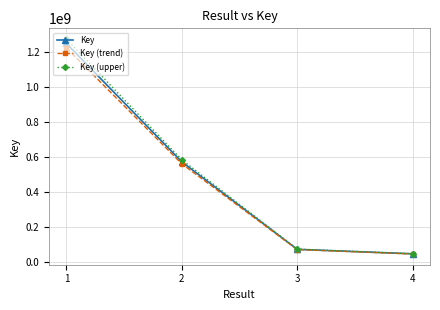

True or false: Key (upper) has a value of 767079199.2 at 1.

False